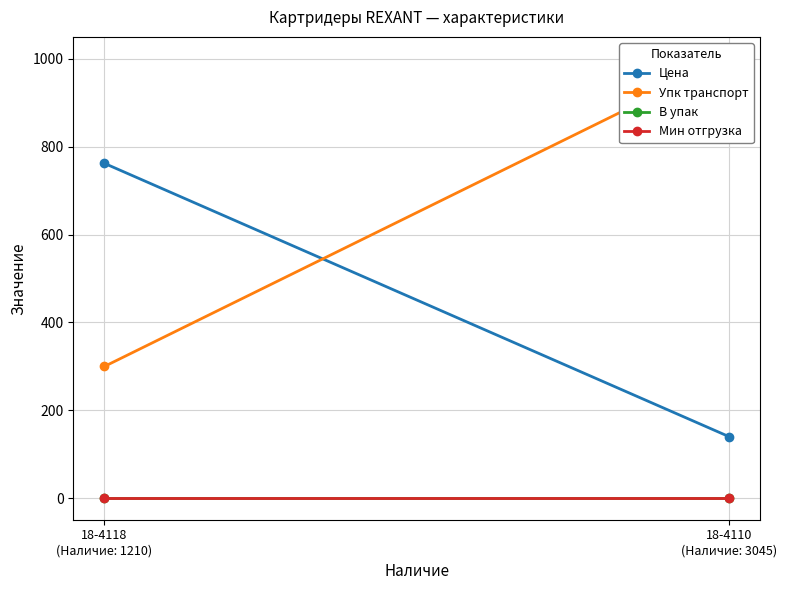

Is the value of В упак at 18-4110
(Наличие: 3045) greater than the value of Мин отгрузка at 18-4118
(Наличие: 1210)?

No